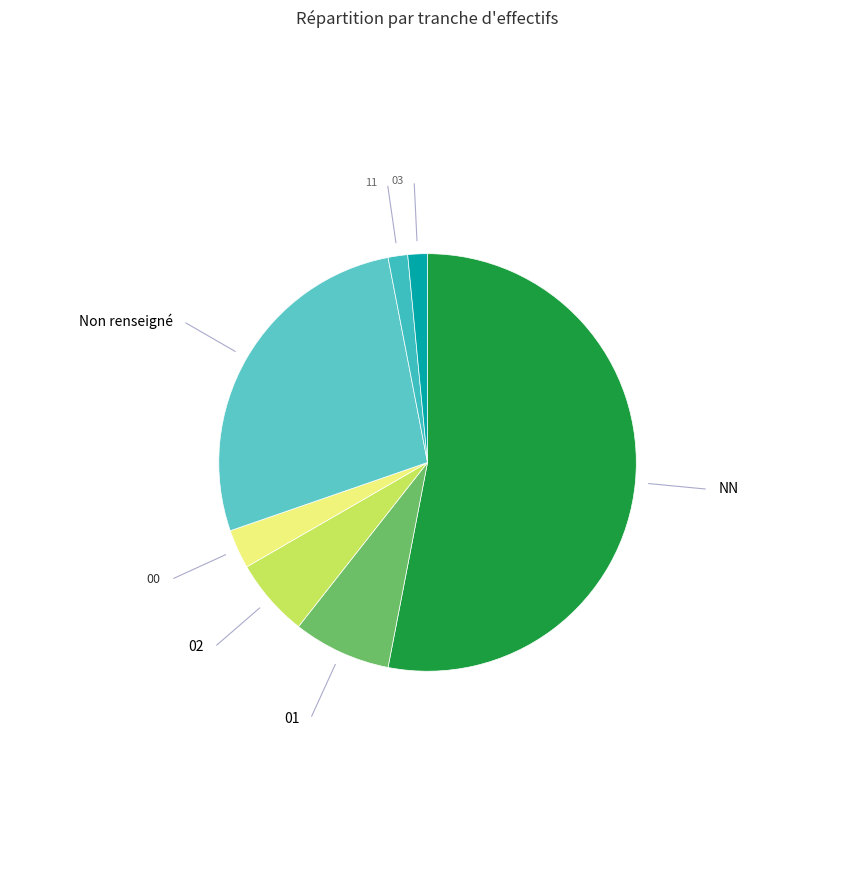

To the nearest percent, what is the difference between the largest and smallest slice percentages?

52%